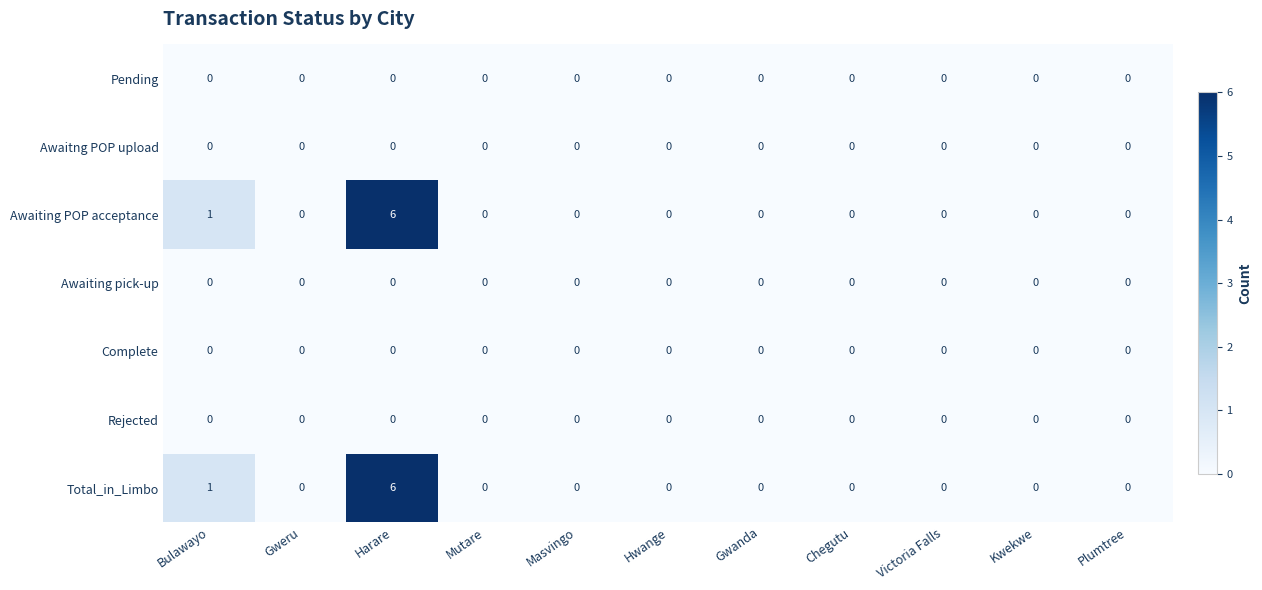

Count the number of data series in this chart.

7